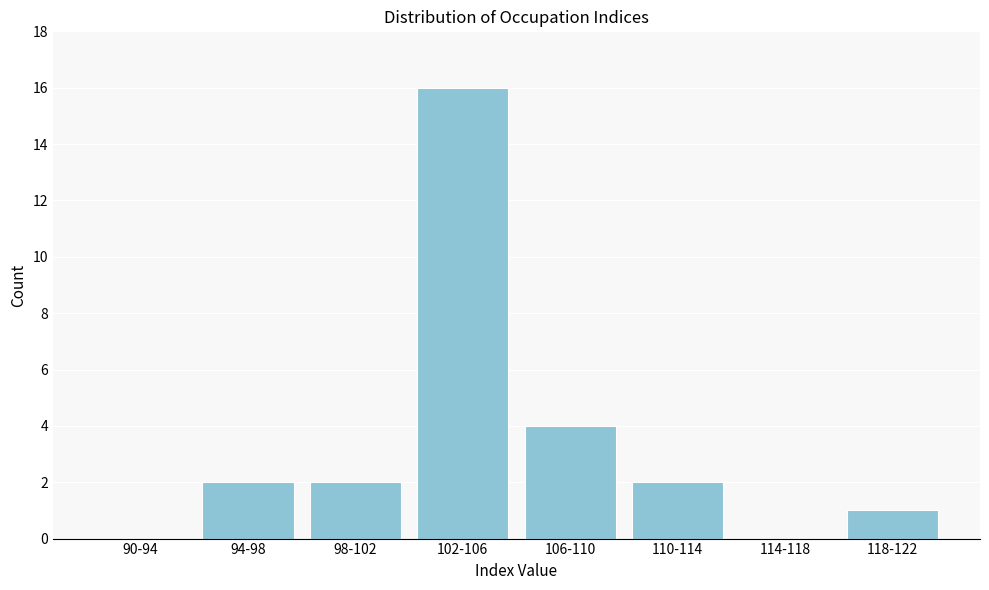

Reading left to right, extract all data points from this chart.

90-94=0	94-98=2	98-102=2	102-106=16	106-110=4	110-114=2	114-118=0	118-122=1